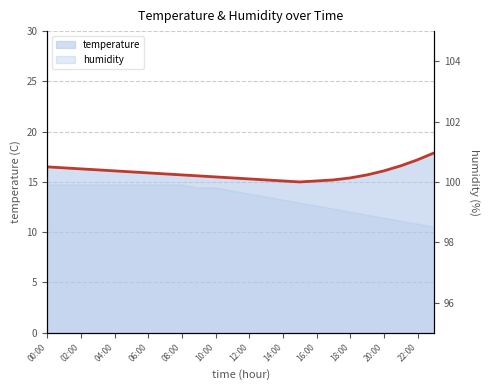

What is the label of the 6th point from the left?

10:00